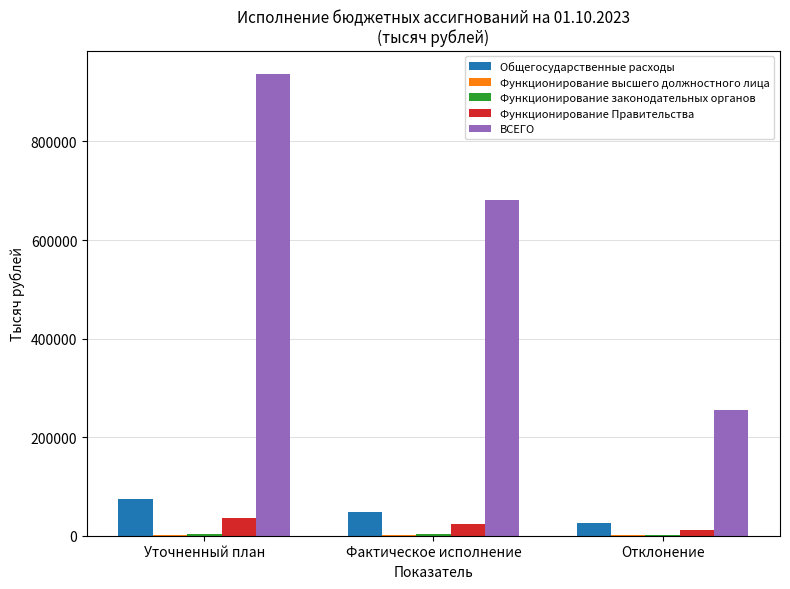

What is the spread (max minus min) of values at Фактическое исполнение?

680153.5